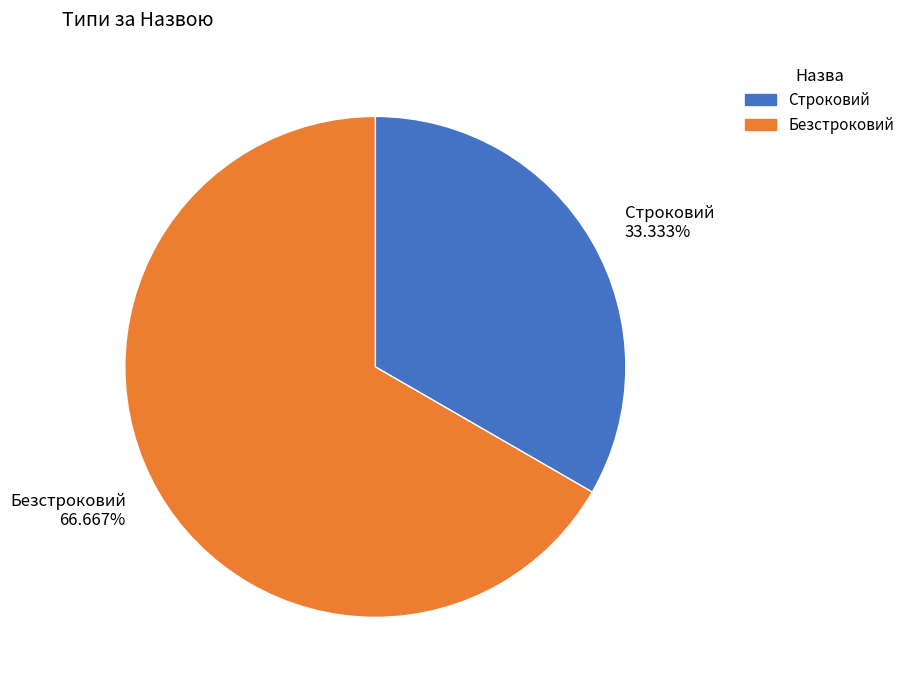

Is the sum of Строковий and Безстроковий greater than half?

Yes